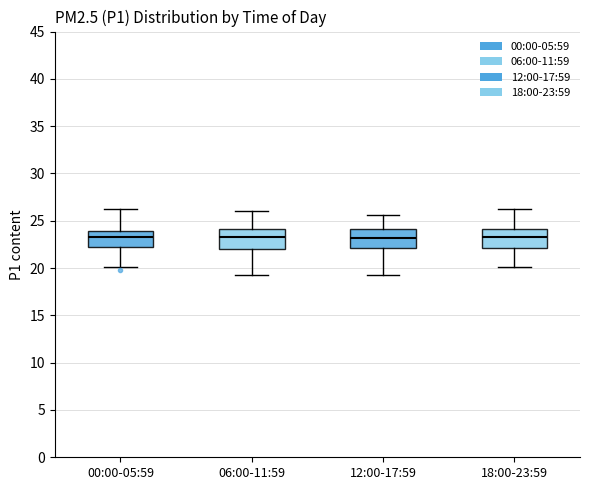

Where is the upper edge of the box for 00:00-05:59 on the y-axis? The values are not printed on the chart, so give them approximately, as read against the axis.

24.0